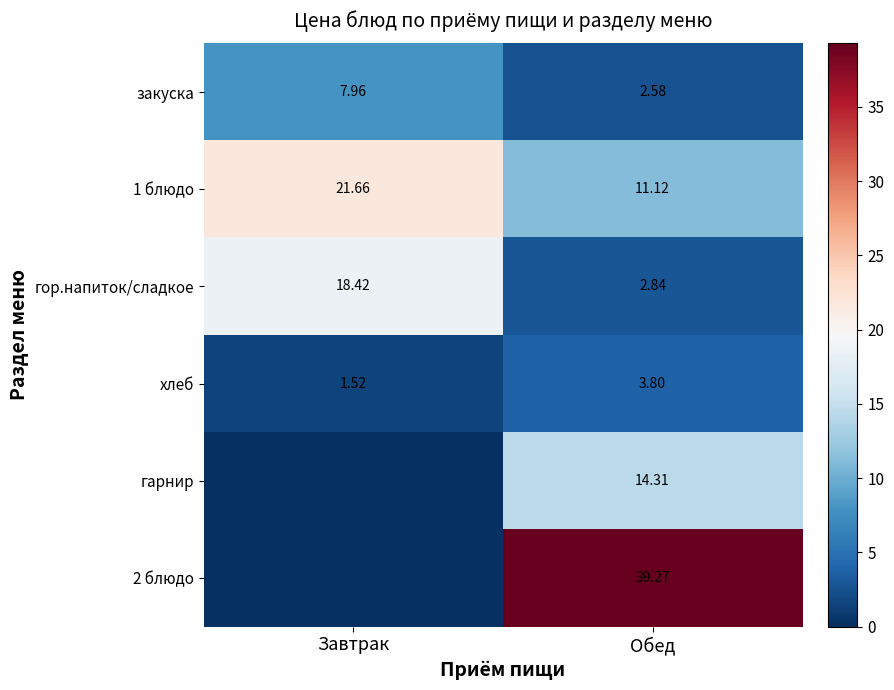

How many data points in 1 блюдо are above 21?

1